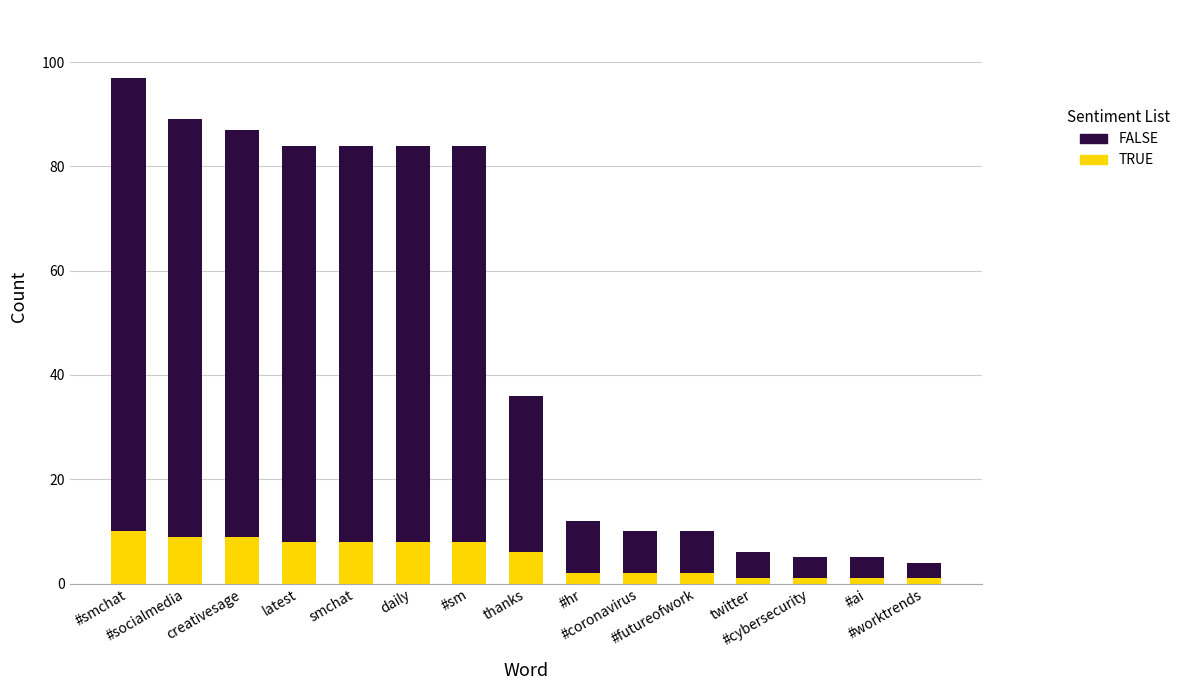

What is the maximum value for TRUE?

10